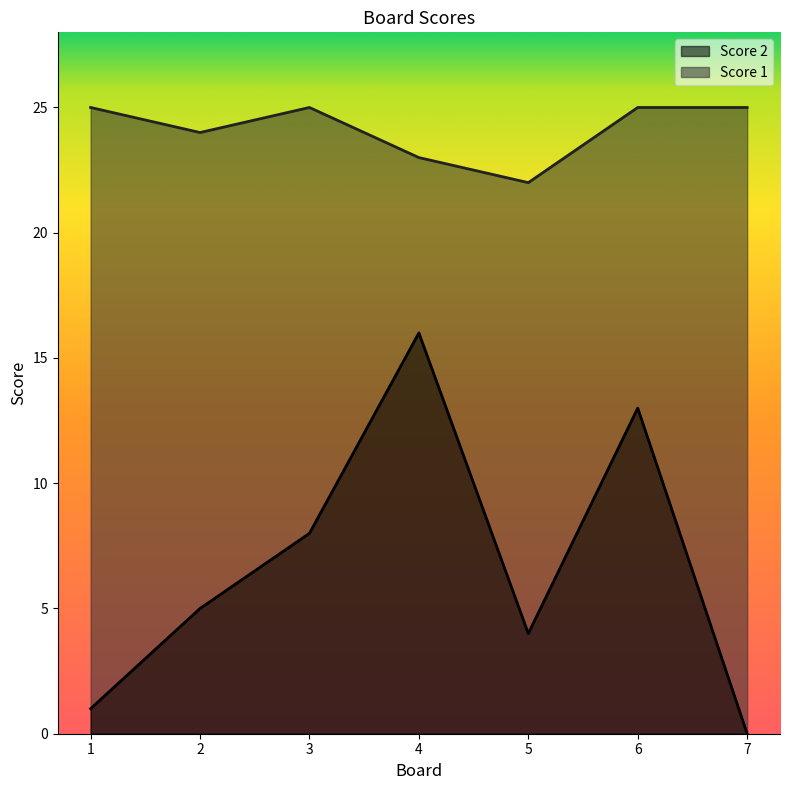

At which category is the sum across all series the highest?

4